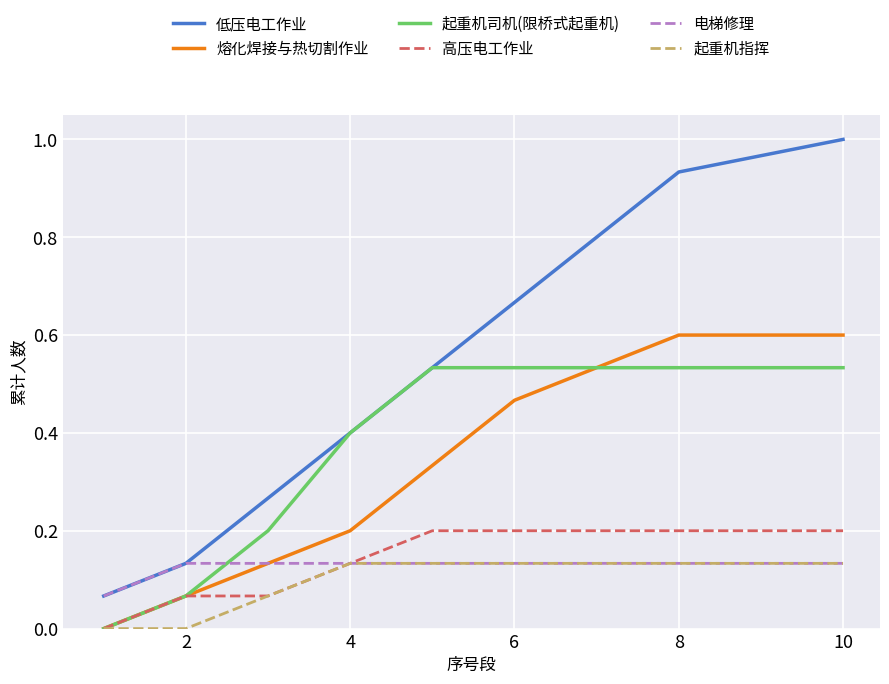

What is the greatest value displayed?

1.0